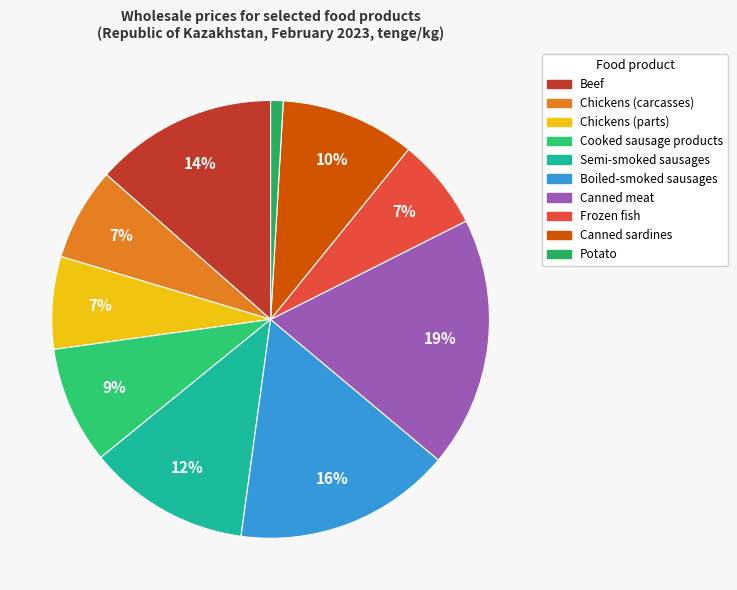

Which has a higher value, Frozen fish or Cooked sausage products?

Cooked sausage products